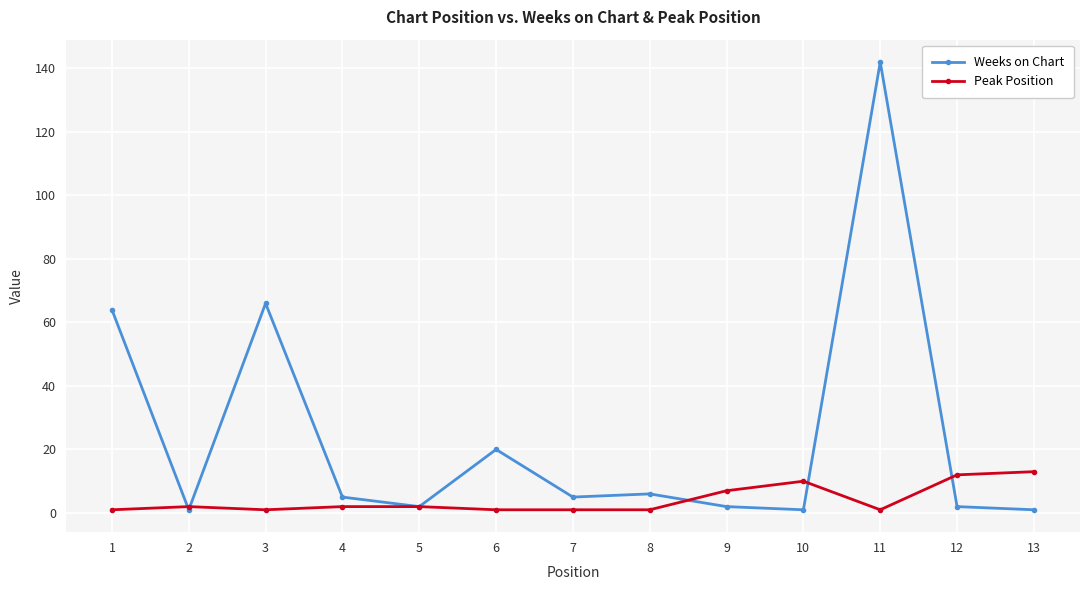

The value of Peak Position at 11 is 1. True or false?

True